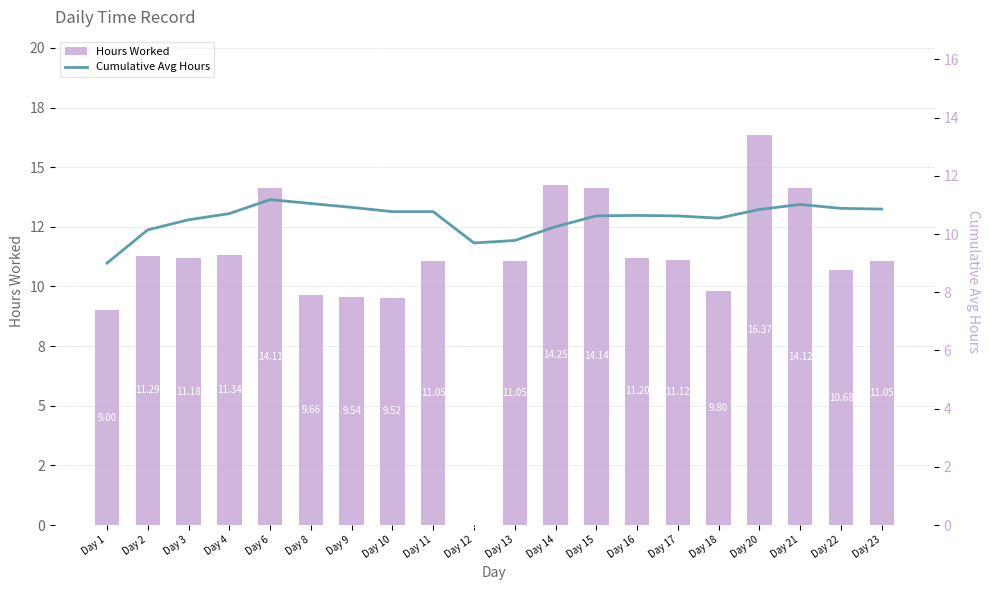

At which category is the sum across all series the highest?

Day 20